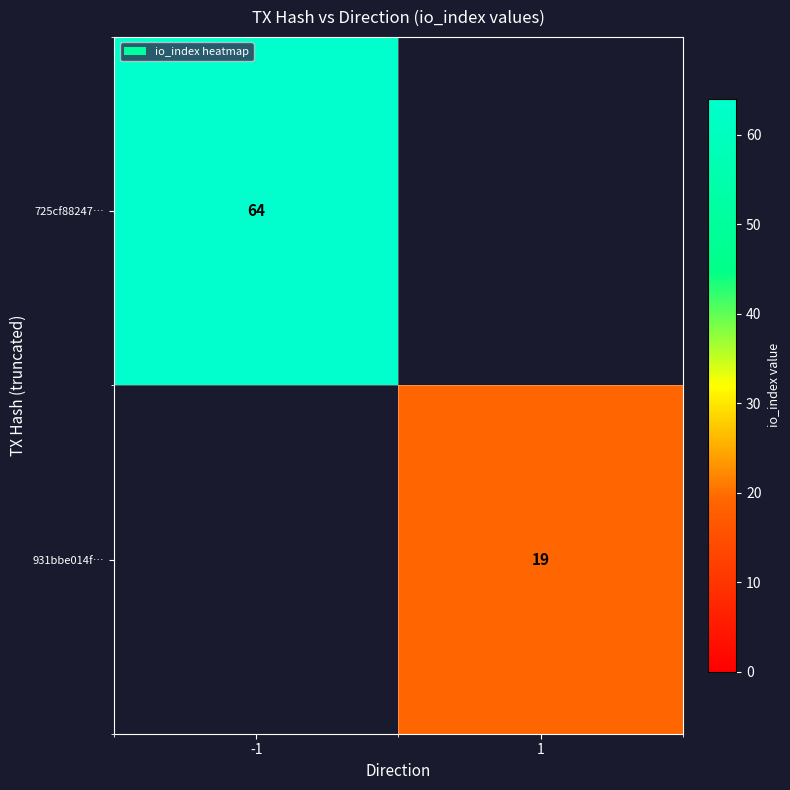

How many series are shown in this chart?

2